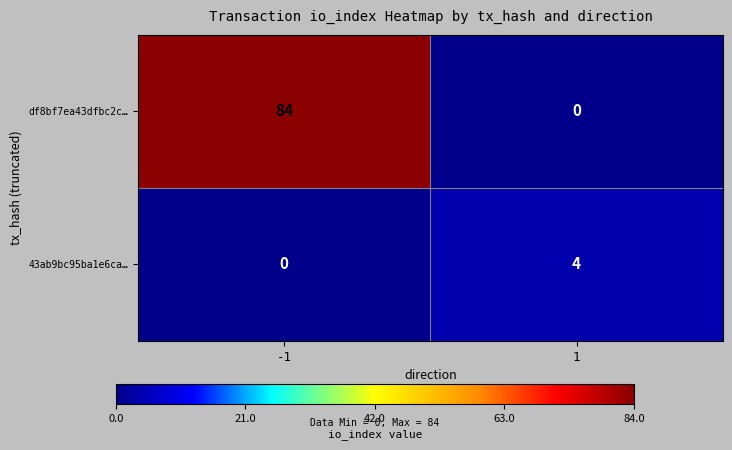

List the series in order of their peak value, highest first.

df8bf7ea43dfbc2c…, 43ab9bc95ba1e6ca…